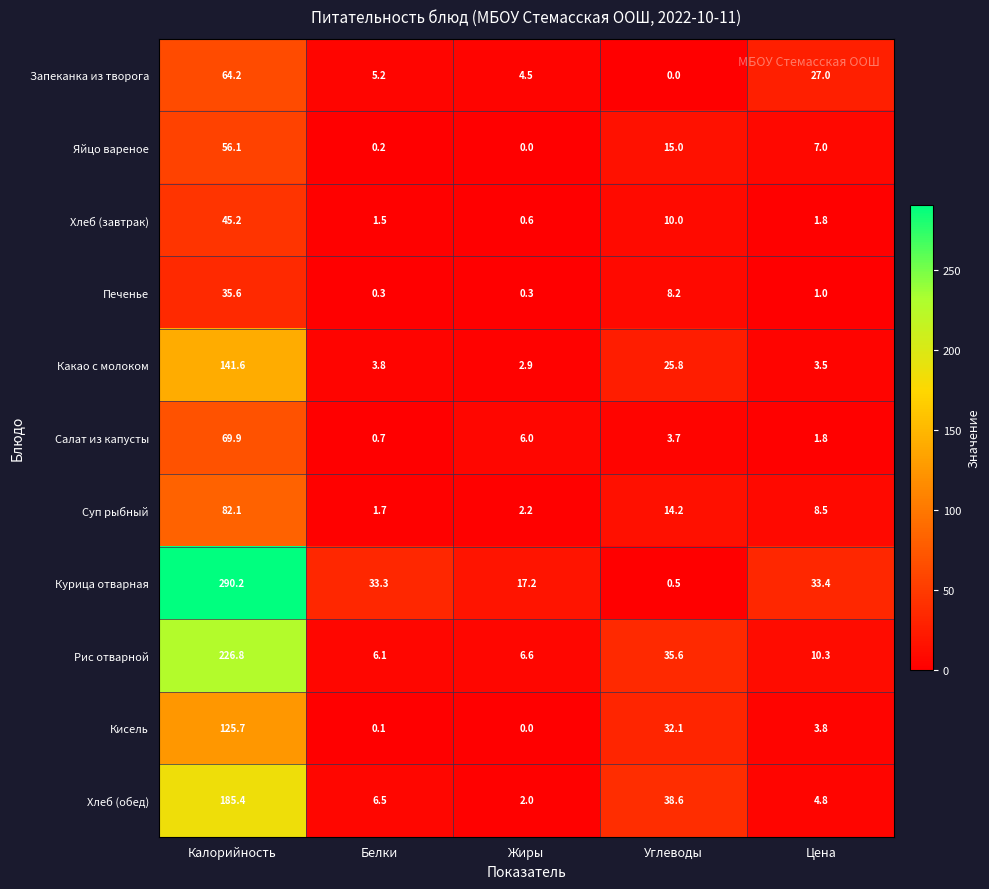

The Салат из капусты series shows 116.7 at Калорийность. True or false?

False